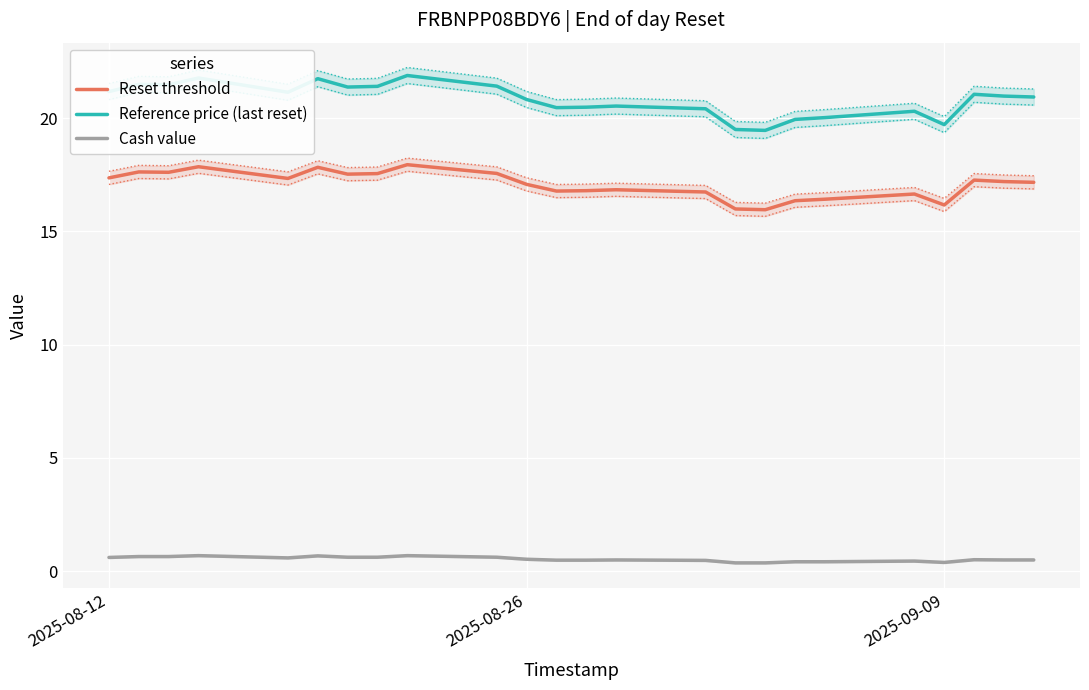

True or false: Reference price (last reset) has a value of 21.2 at 2025-08-12.

True